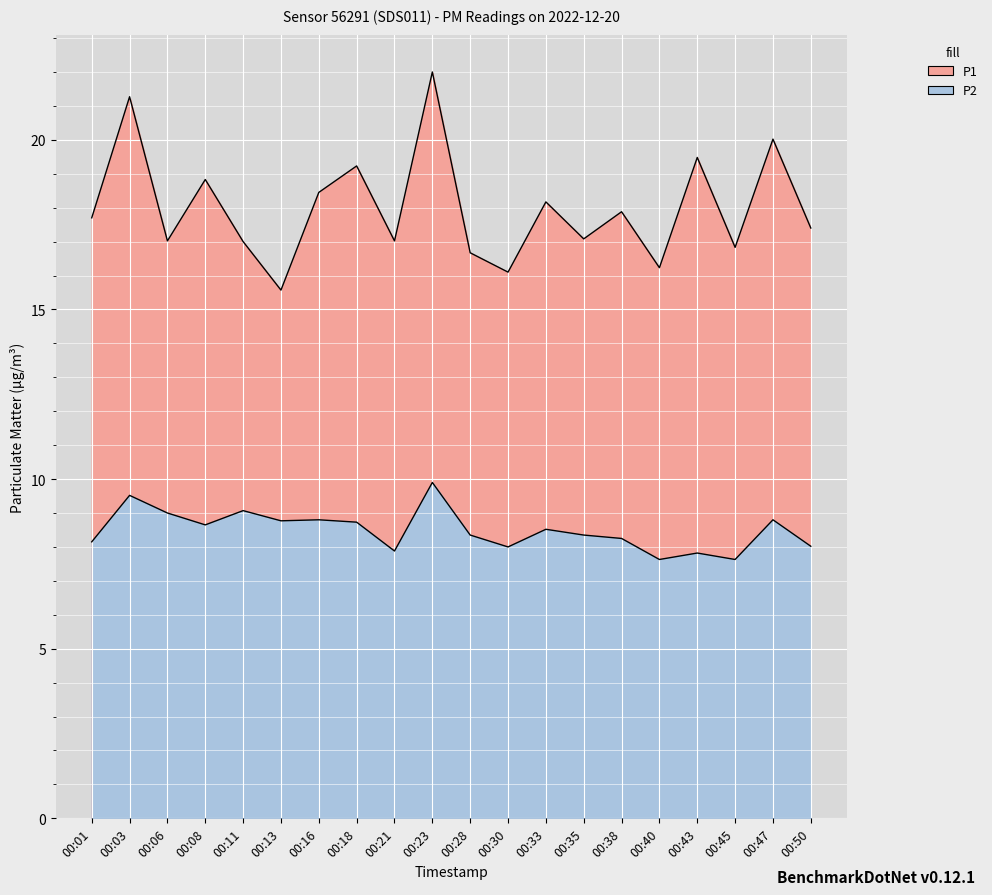

At which label does P2 first exceed 8?

00:01